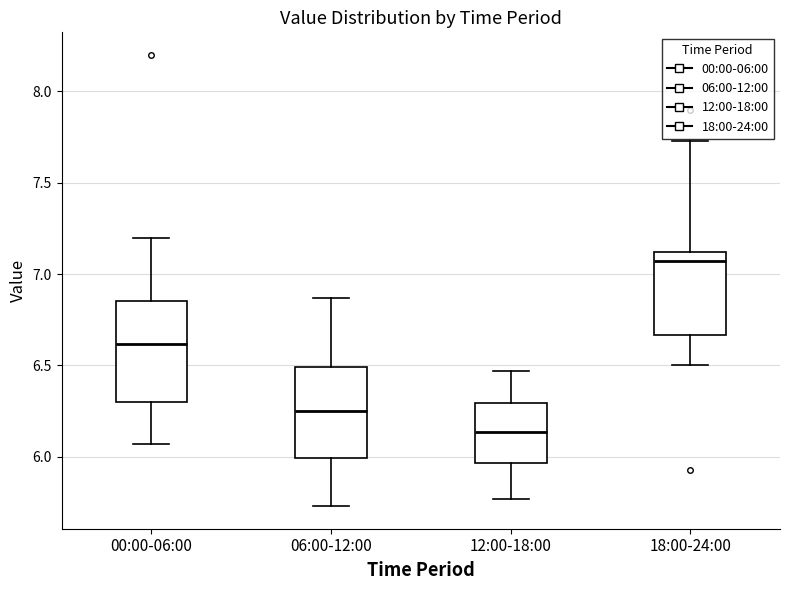

Comparing the boxes themselves (not the whiskers), which one is the tallest?

00:00-06:00